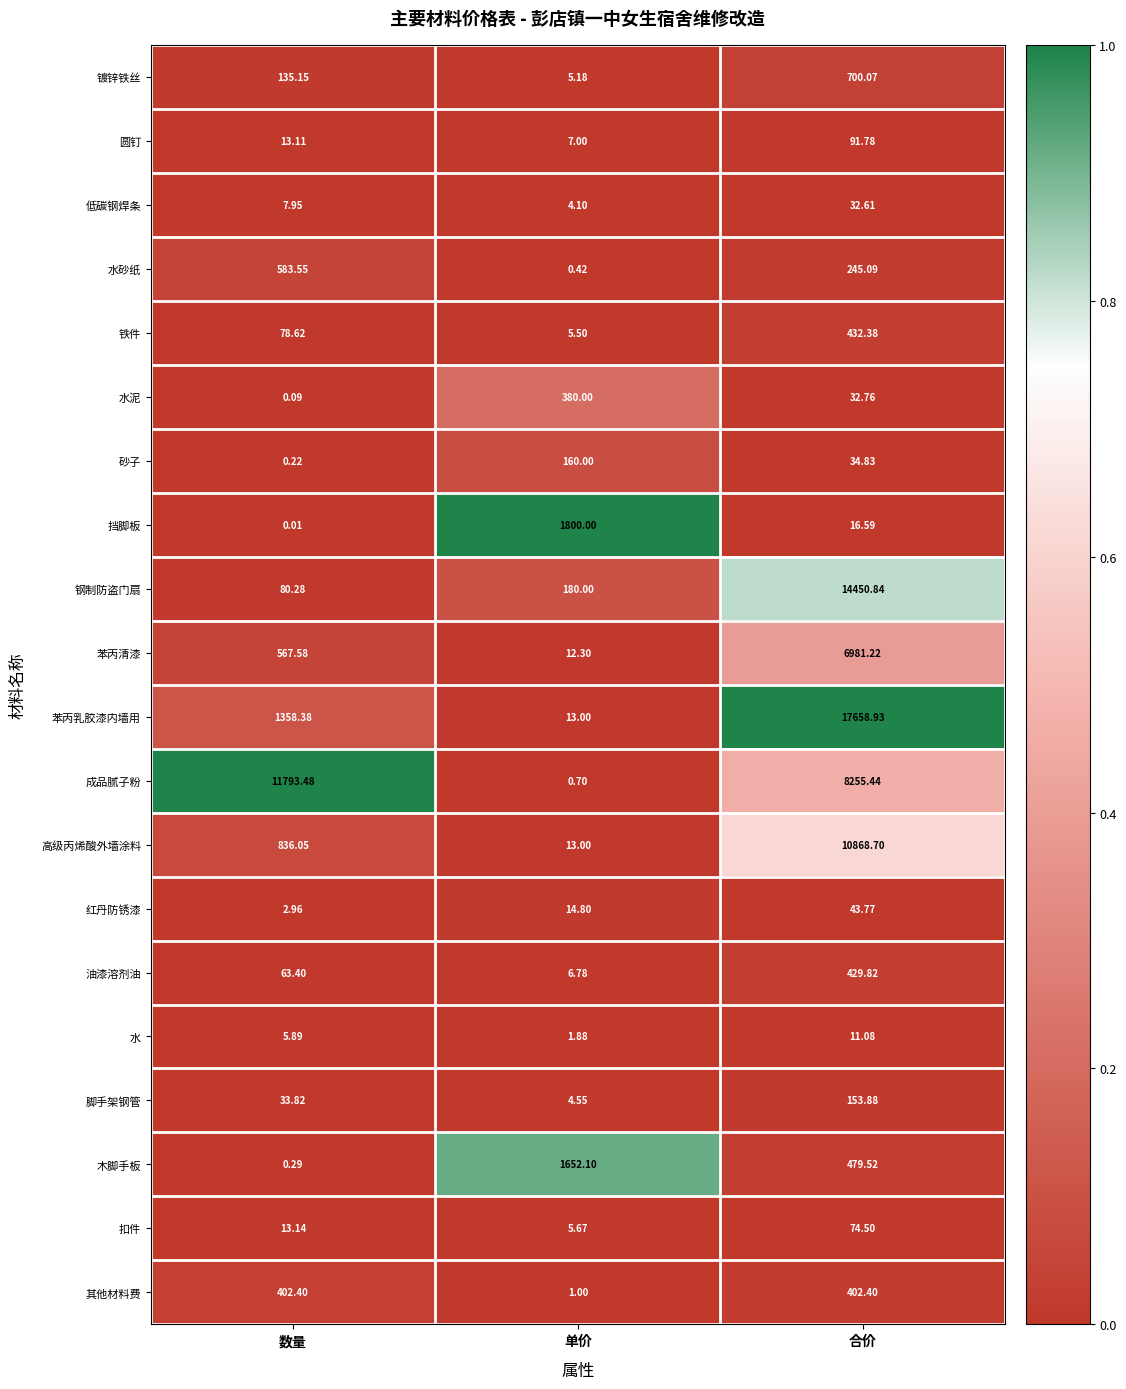

Rank the series by their maximum value, from lowest to highest.

水, 低碳钢焊条, 红丹防锈漆, 扣件, 圆钉, 脚手架钢管, 砂子, 水泥, 其他材料费, 油漆溶剂油, 铁件, 水砂纸, 镀锌铁丝, 木脚手板, 挡脚板, 苯丙清漆, 高级丙烯酸外墙涂料, 成品腻子粉, 钢制防盗门扇, 苯丙乳胶漆内墙用